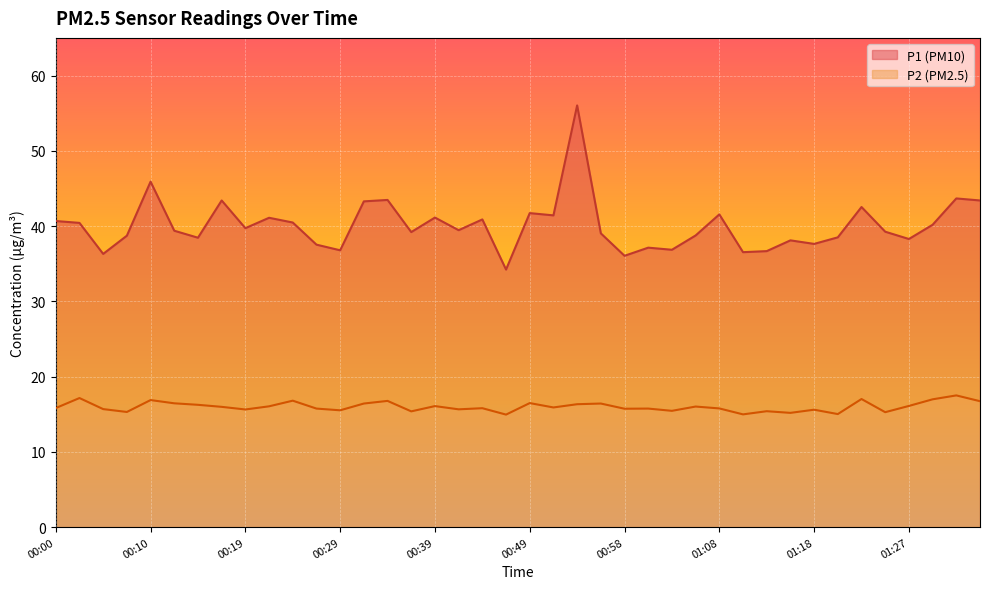

How many data points in P1 are above 39?

24